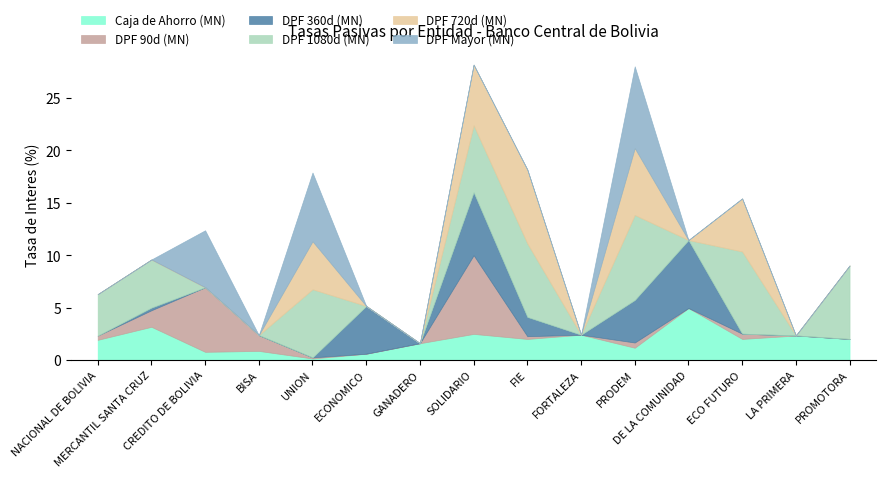

What is the value of the DPF 90d (MN) point at the 8th from the left?

7.5